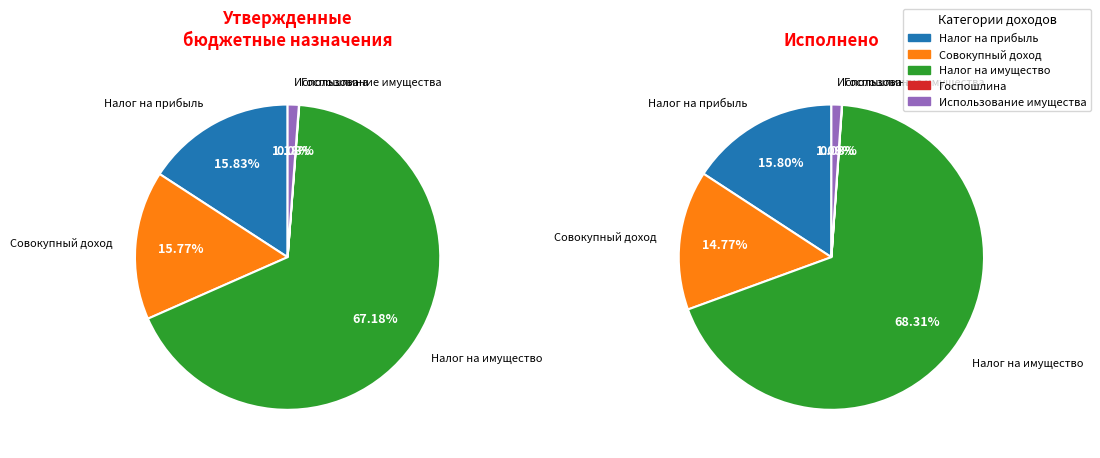

To the nearest percent, what percentage of the pie is НАЛОГИ НА ПРИБЫЛЬ, ДОХОДЫ?

16%